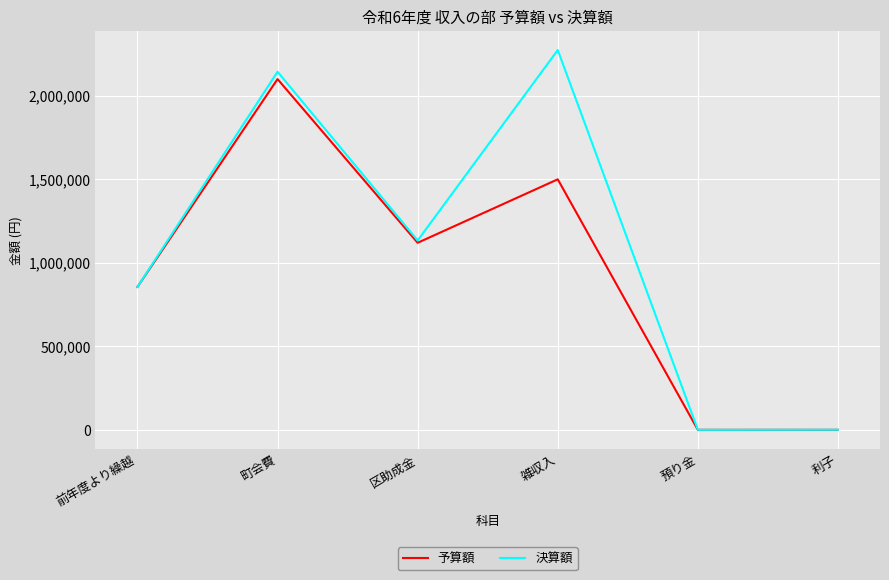

Between 前年度より繰越 and 雑収入, which series saw the biggest shift?

決算額